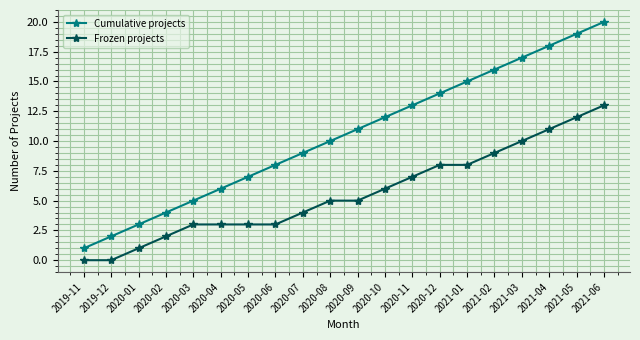

Which series changed the most between 2020-10 and 2021-03?

Cumulative projects